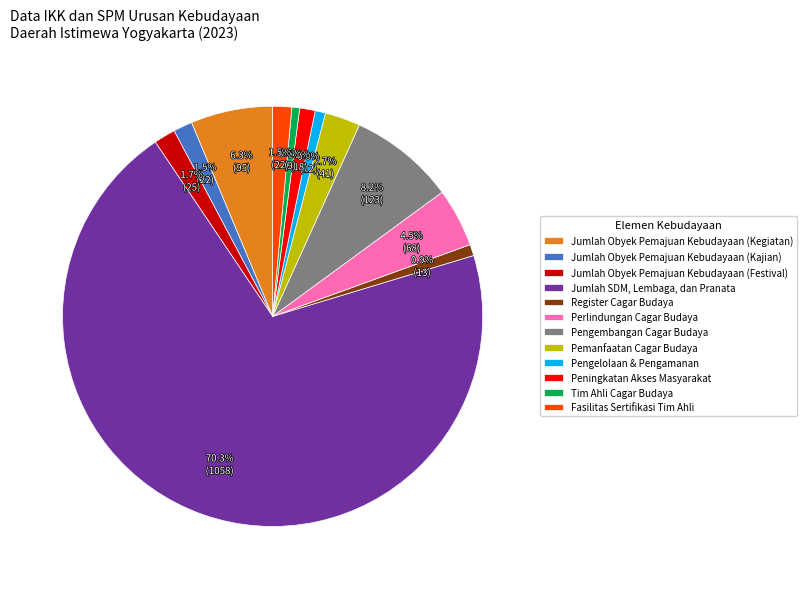

Does Peningkatan Akses Masyarakat represent more than half of the total?

No